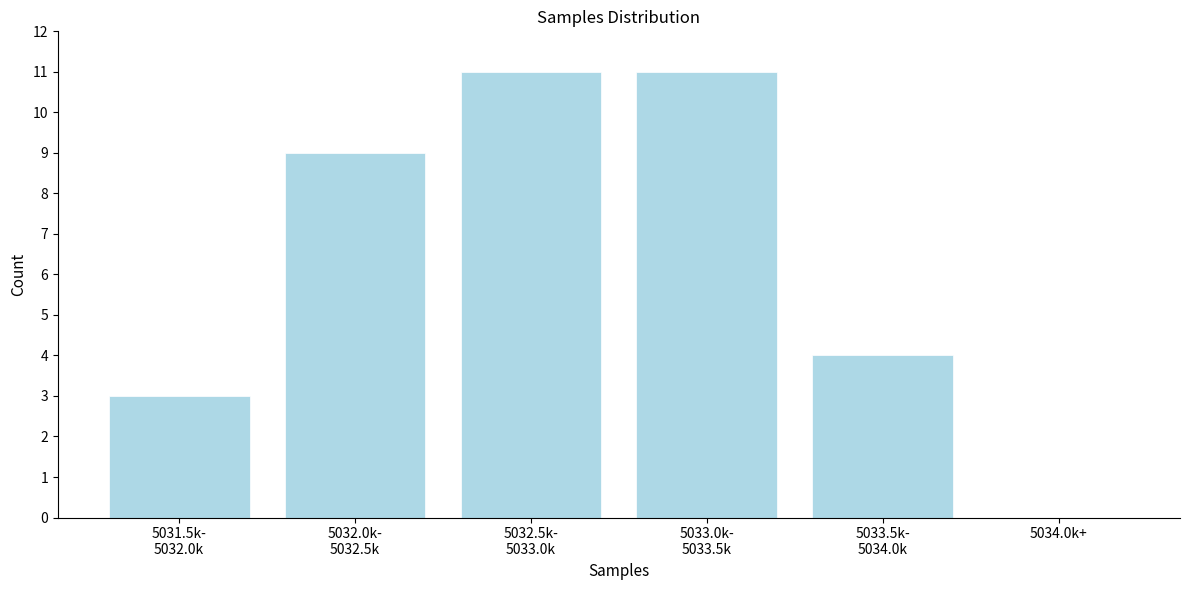

The value at 5034.0k+ is 0. True or false?

True